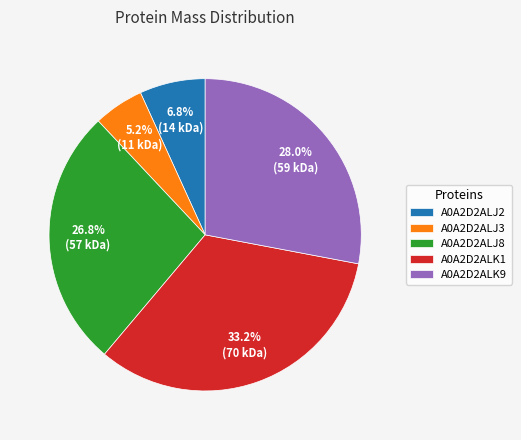

How many slices are in this pie chart?

5